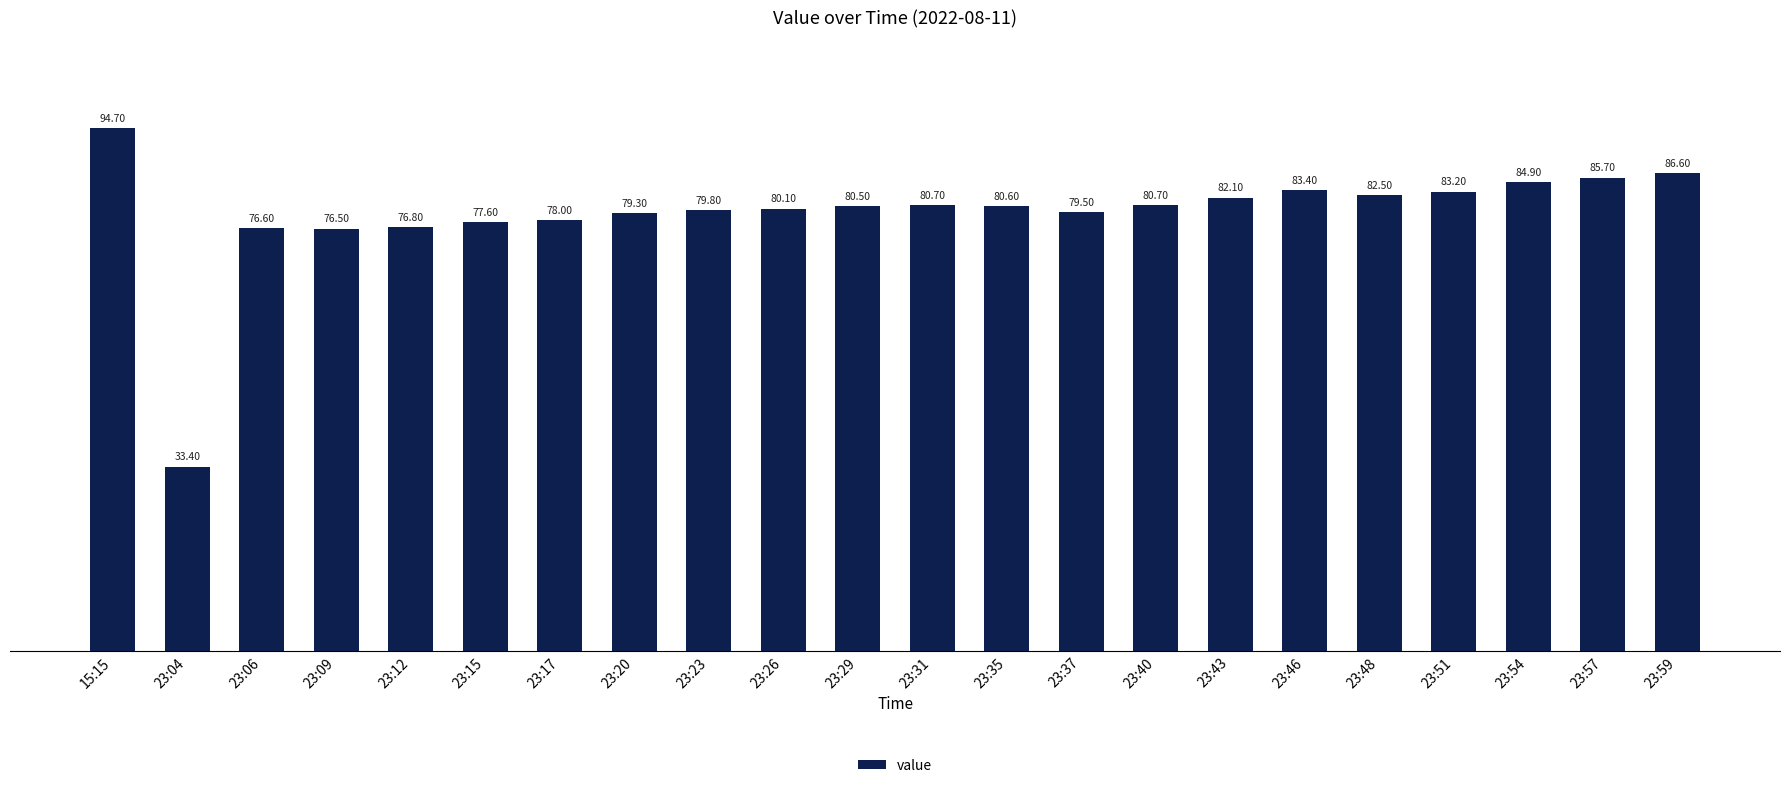

What value does the data have at 23:46?

83.4